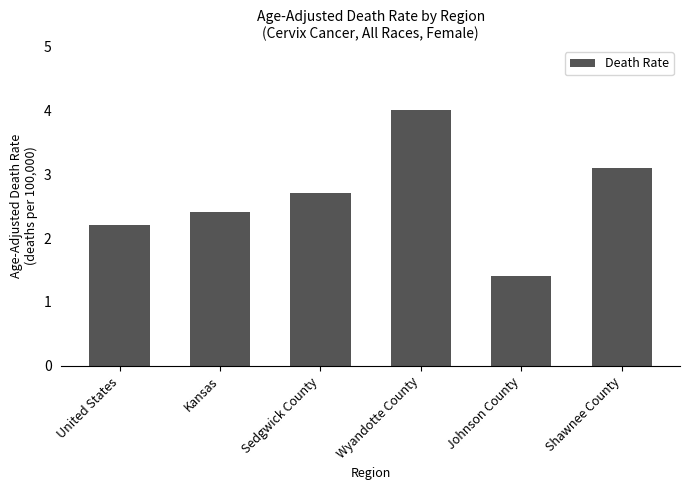

Where does the data first go above 2?

United States